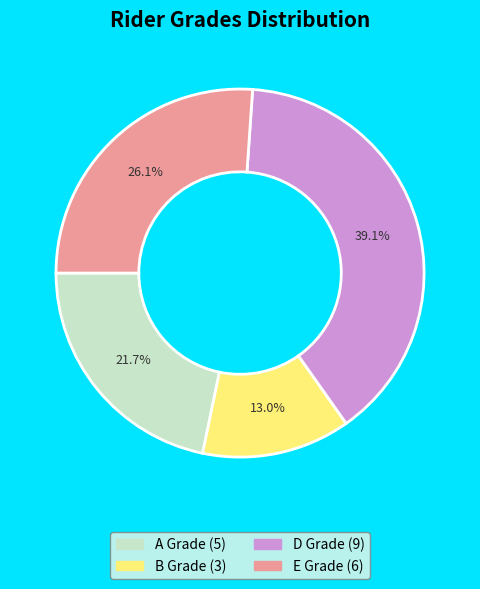

Is there any slice that represents more than half of the pie?

No